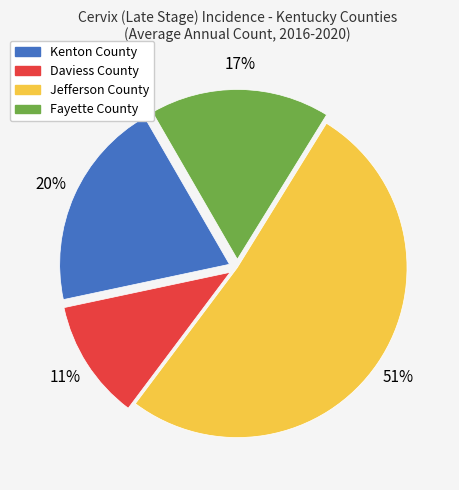

To the nearest percent, what portion does Fayette County represent?

17%